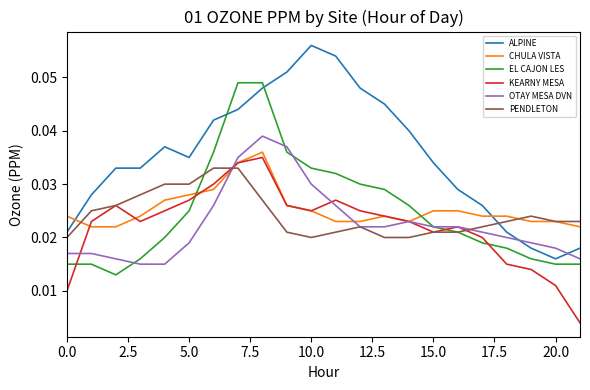

What is the sum of all EL CAJON LES values?

0.6